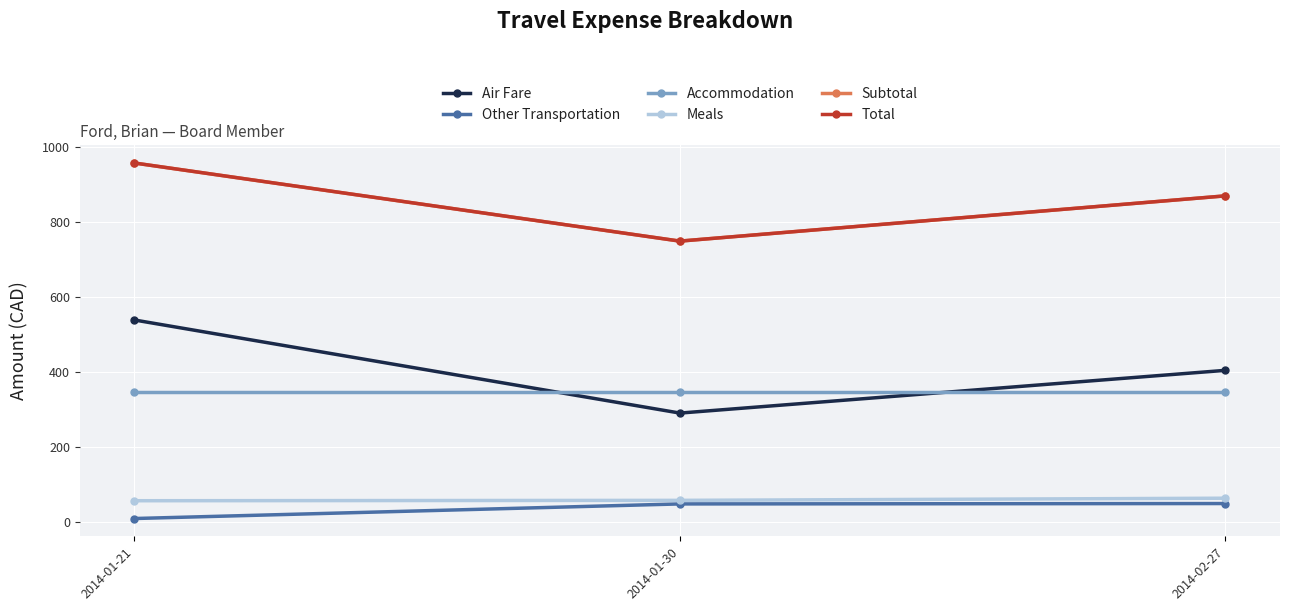

Does the chart have visible grid lines?

Yes